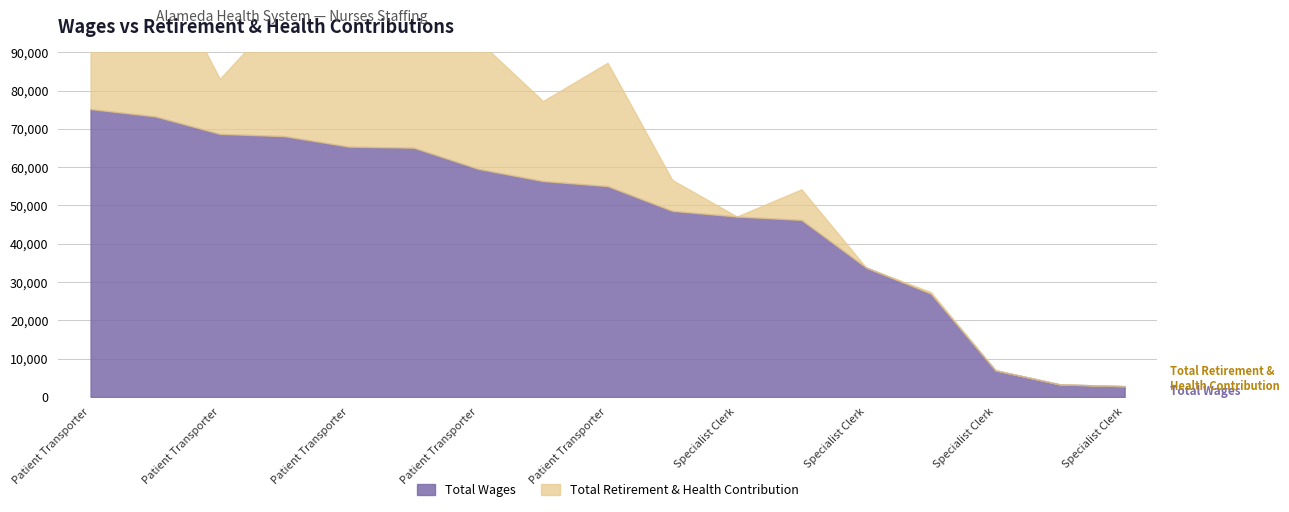

What is the difference between the highest and lowest values at Patient Transporter (55047)?

22841